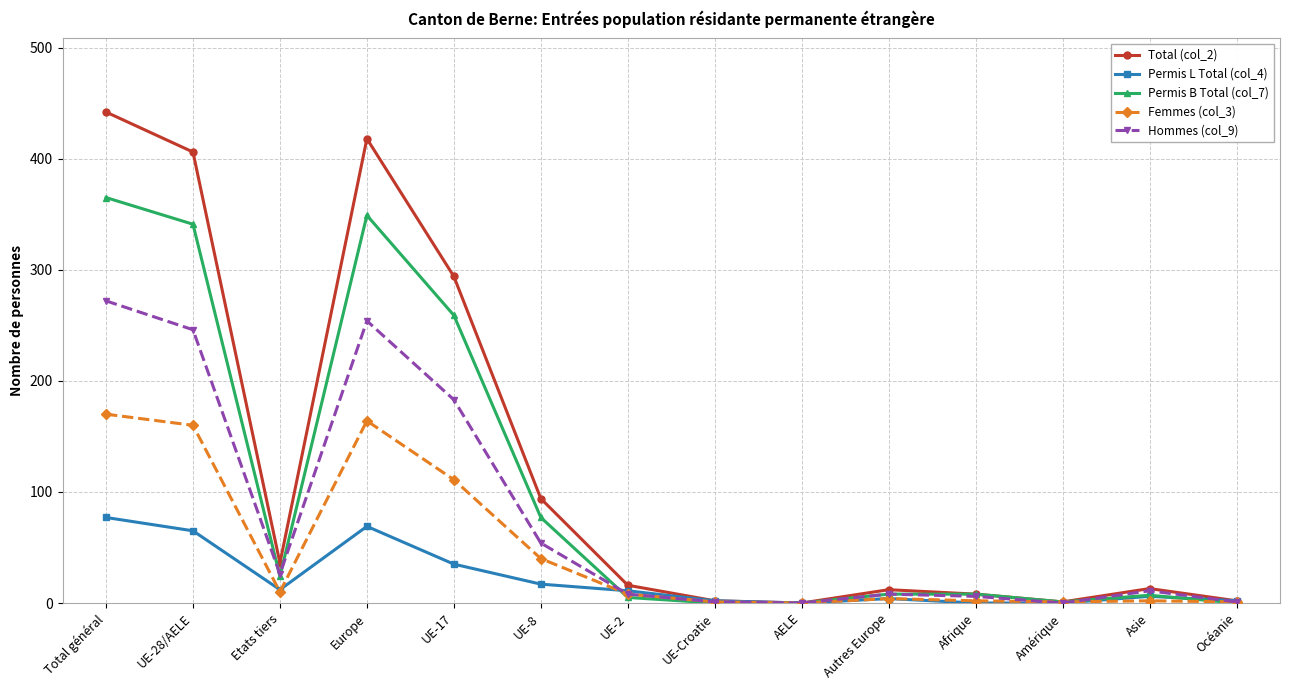

List the series in order of their overall mean, lowest first.

Permis L Total (col_4), Femmes (col_3), Hommes (col_9), Permis B Total (col_7), Total (col_2)